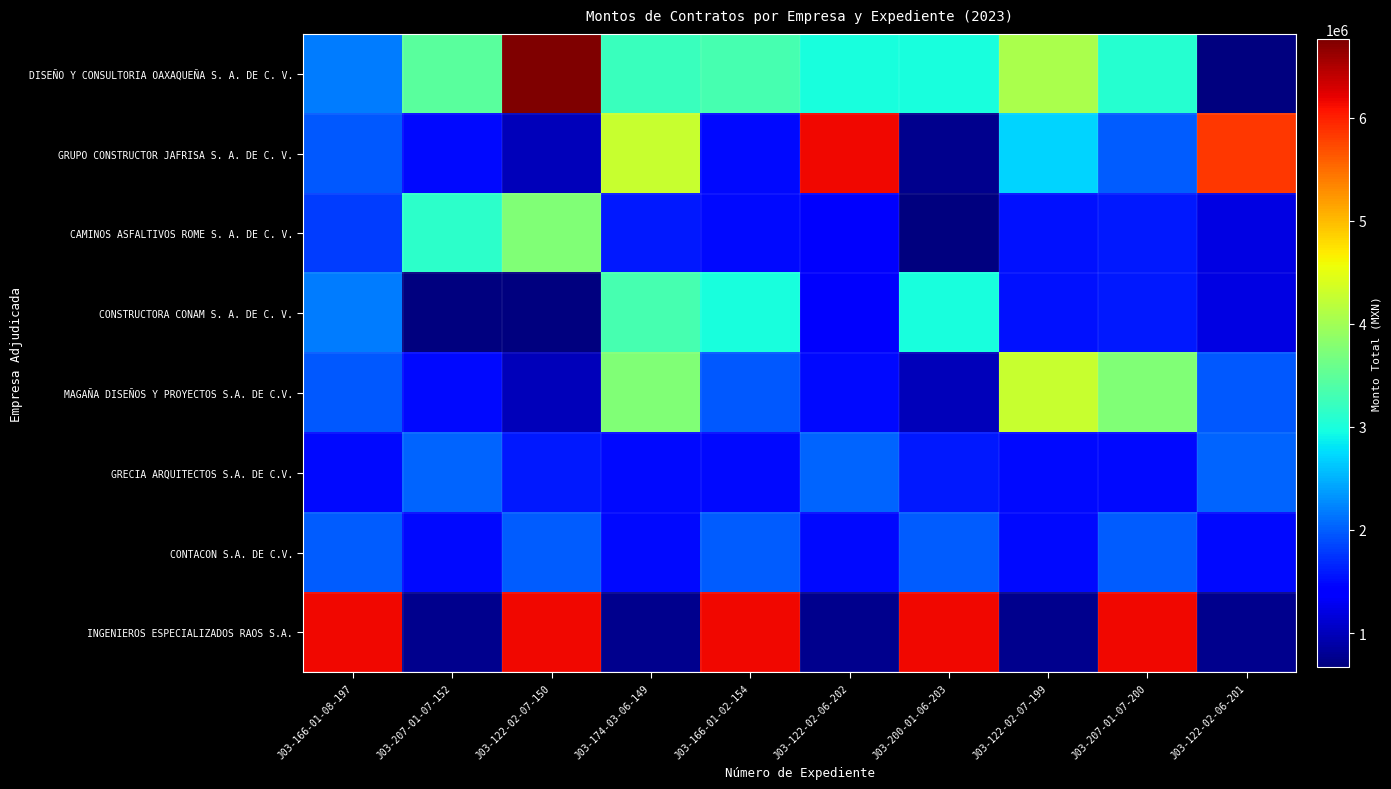

Which series has the largest total across all categories?

INGENIEROS ESPECIALIZADOS RAOS S.A.